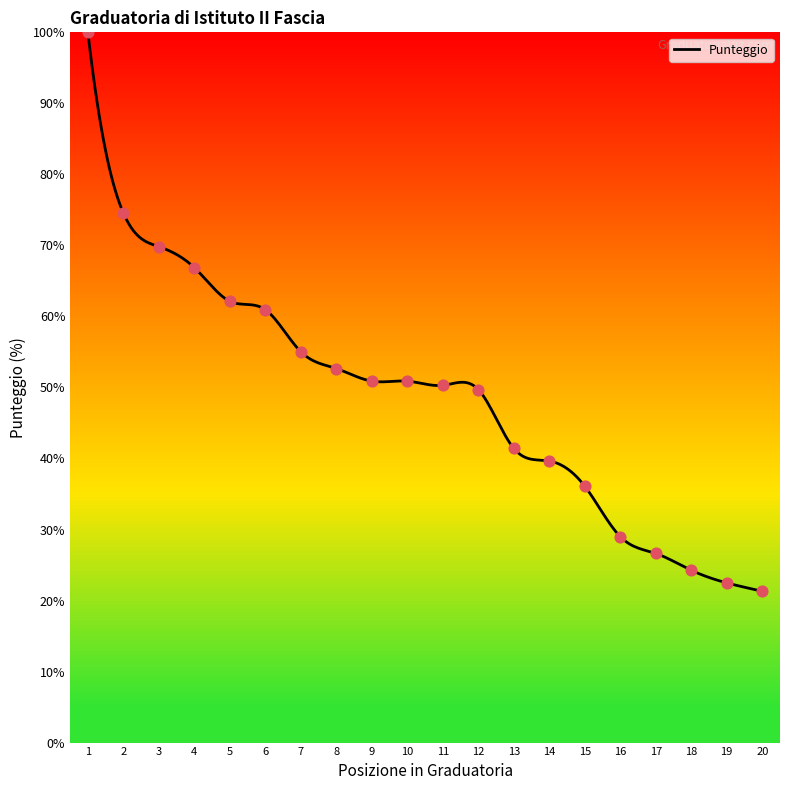

Between 16 and 6, which is larger?

6